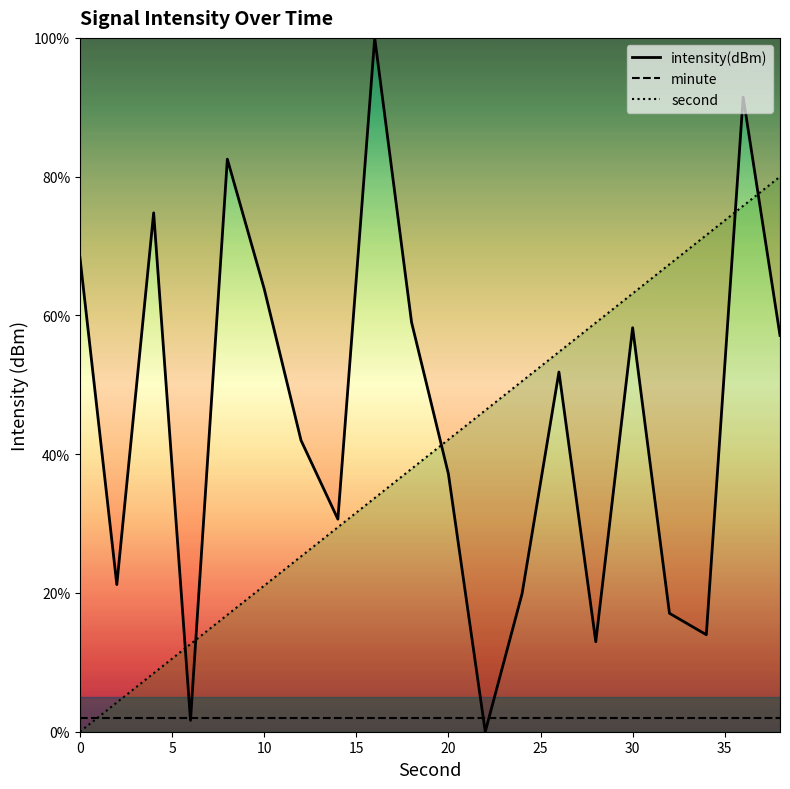

True or false: second curve has more than 0 points higher than both neighbors.

False